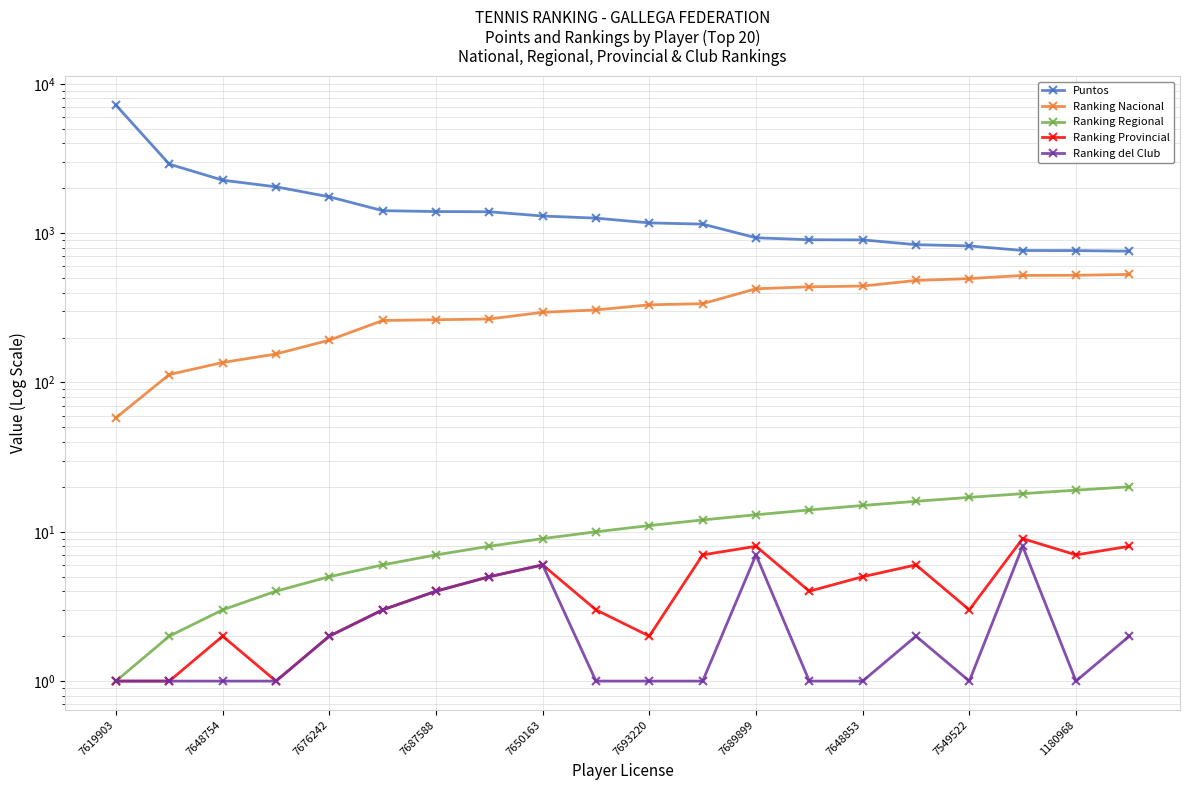

At how many categories does at least one series exceed 1756?

4